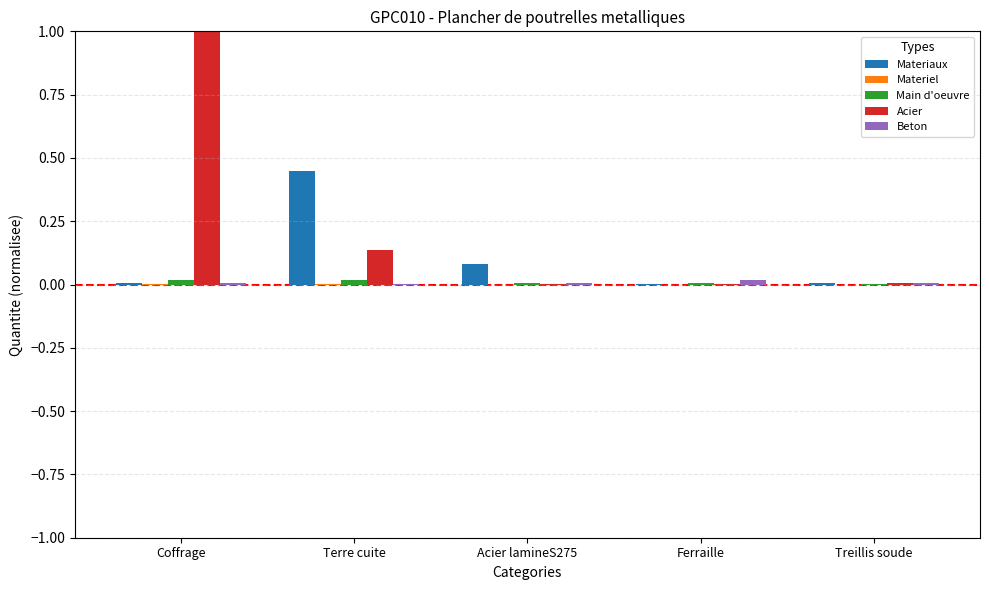

How many data points does each series have?

5